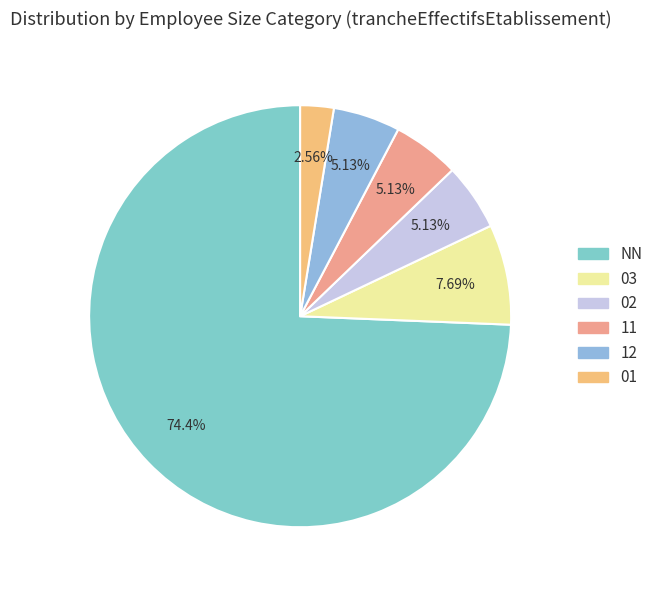

What is the majority slice?

NN